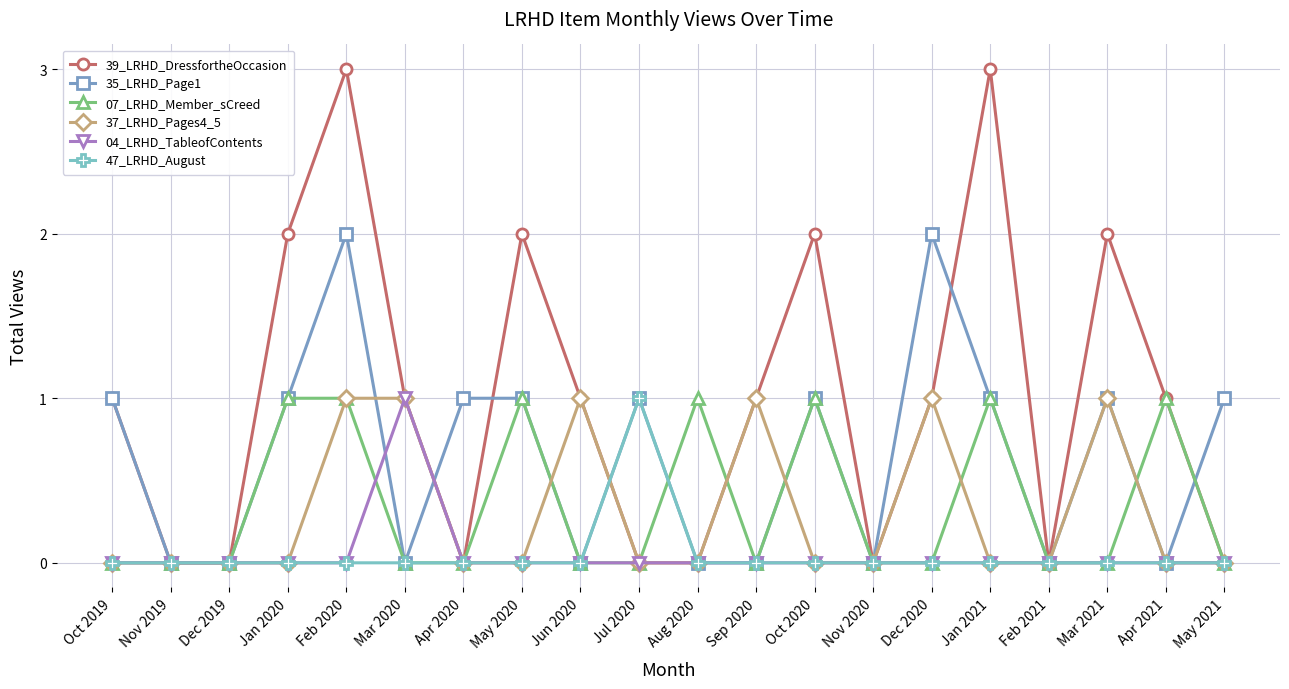

Which series has the largest range (max minus min)?

39_LRHD_DressfortheOccasion